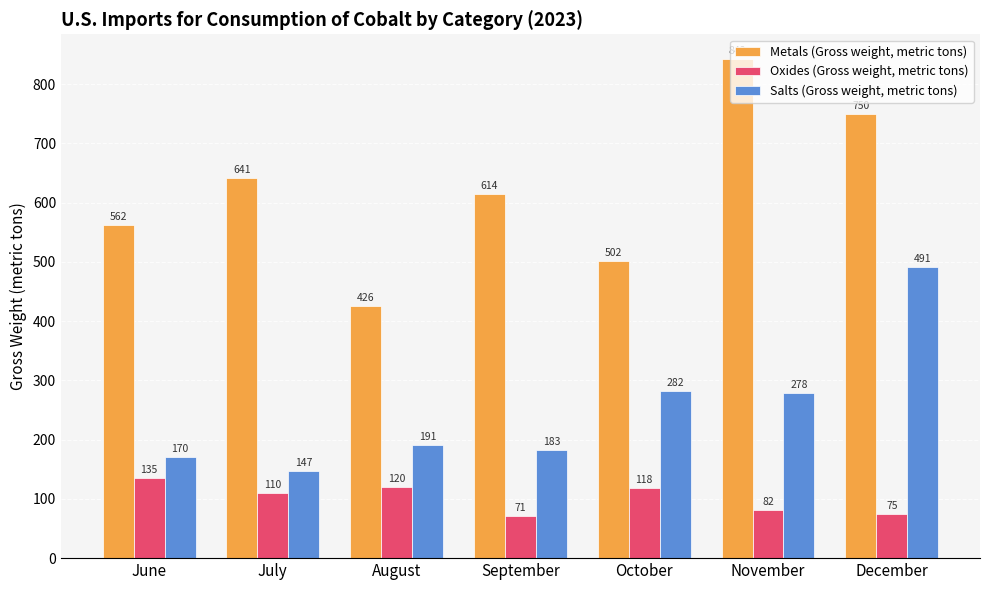

How many data points in Metals (Gross weight, metric tons) are less than 614?

3